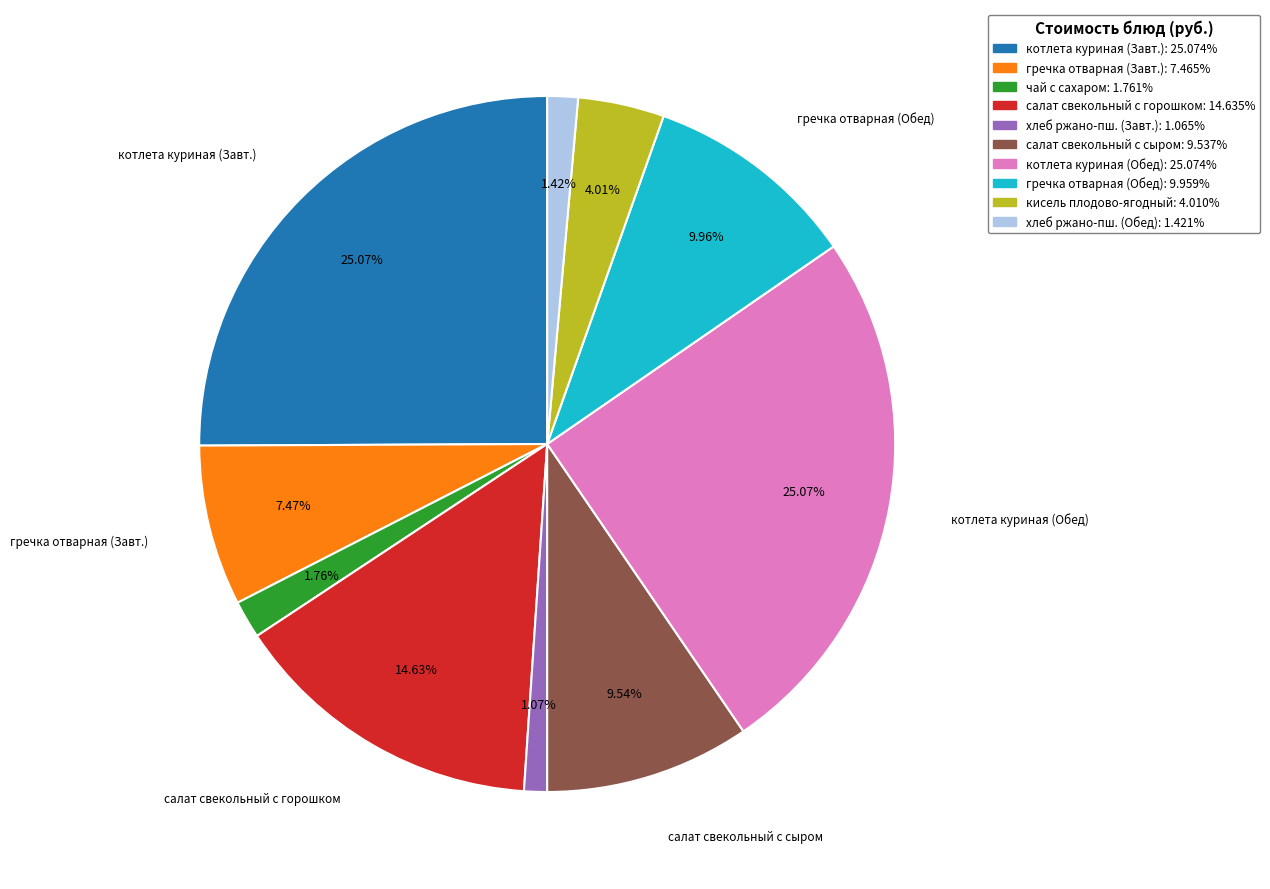

Does any single category account for the majority?

No